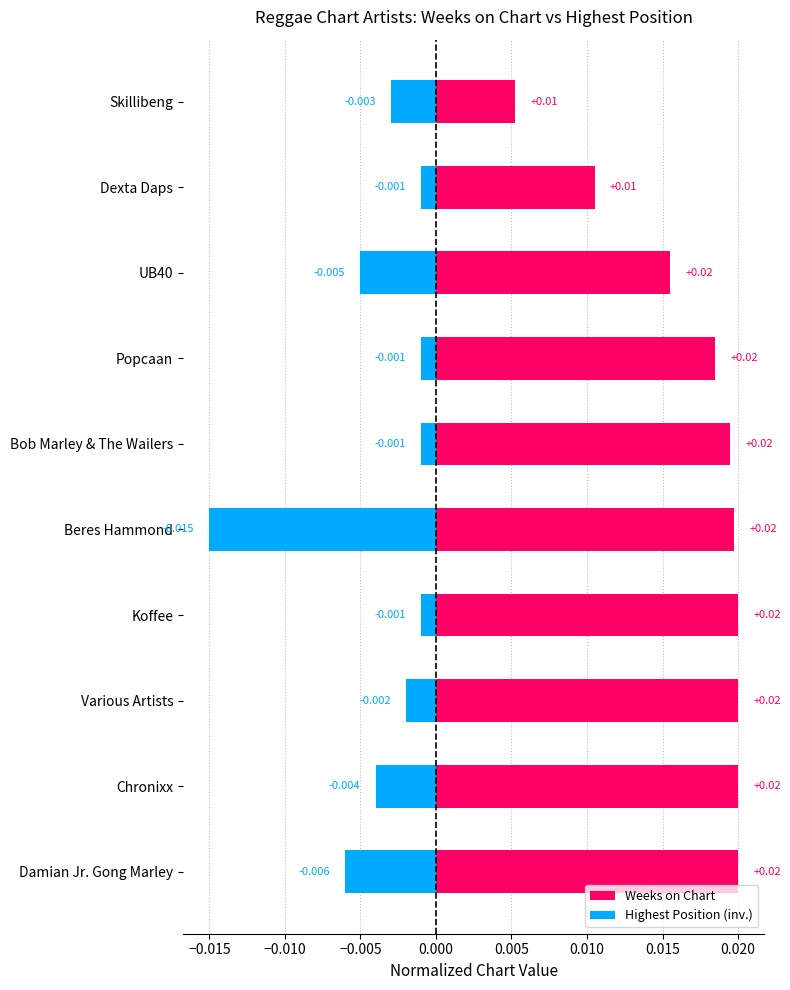

Between UB40 and Dexta Daps, which series saw the biggest shift?

Weeks on Chart